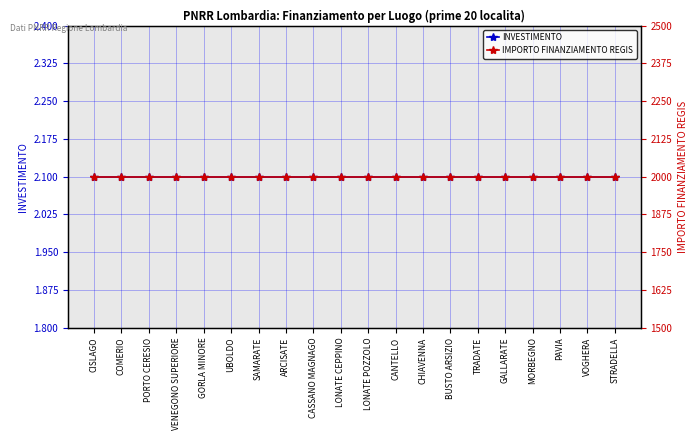

Between CHIAVENNA and UBOLDO, which is larger?

CHIAVENNA